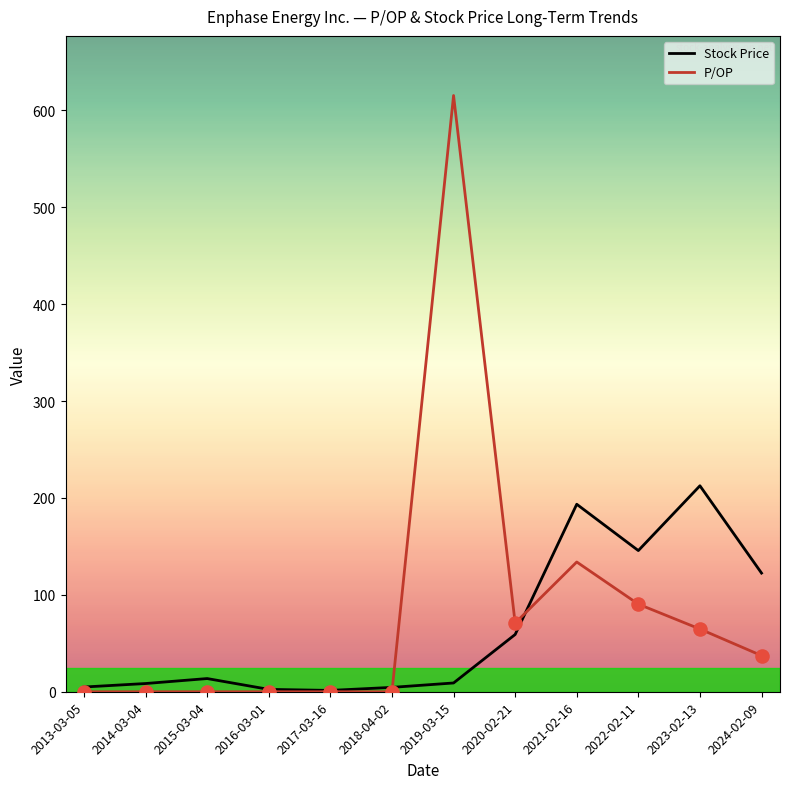

Between 2015-03-04 and 2023-02-13, which series saw the biggest shift?

Stock Price